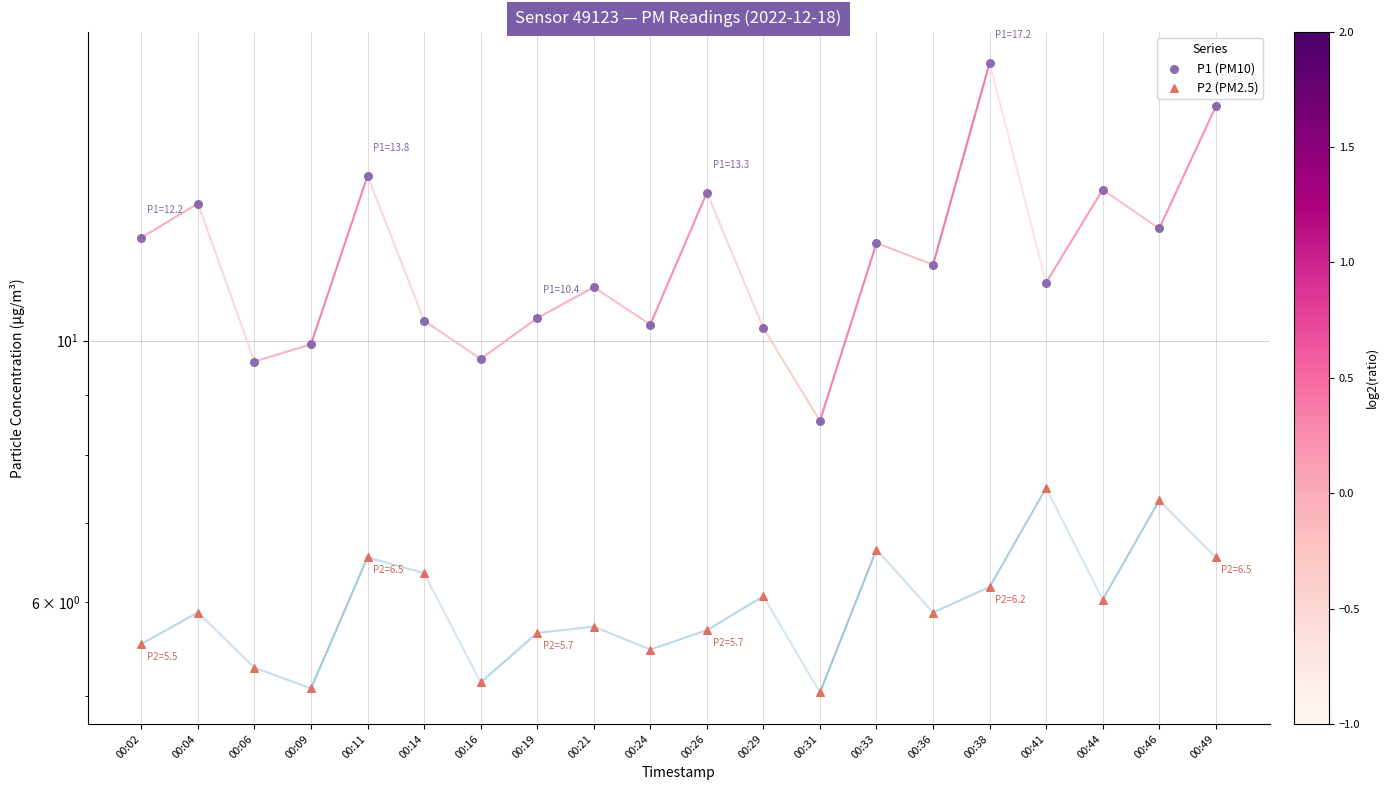

Which series reaches the minimum Y coordinate?

P2 (PM2.5)